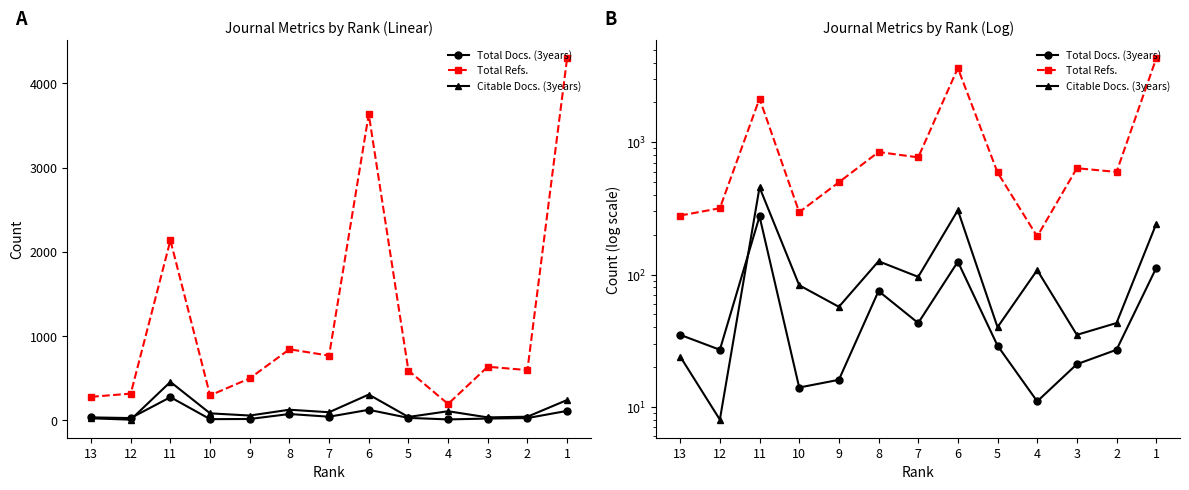

The value of Citable Docs. (3years) at 10 is 83. True or false?

True